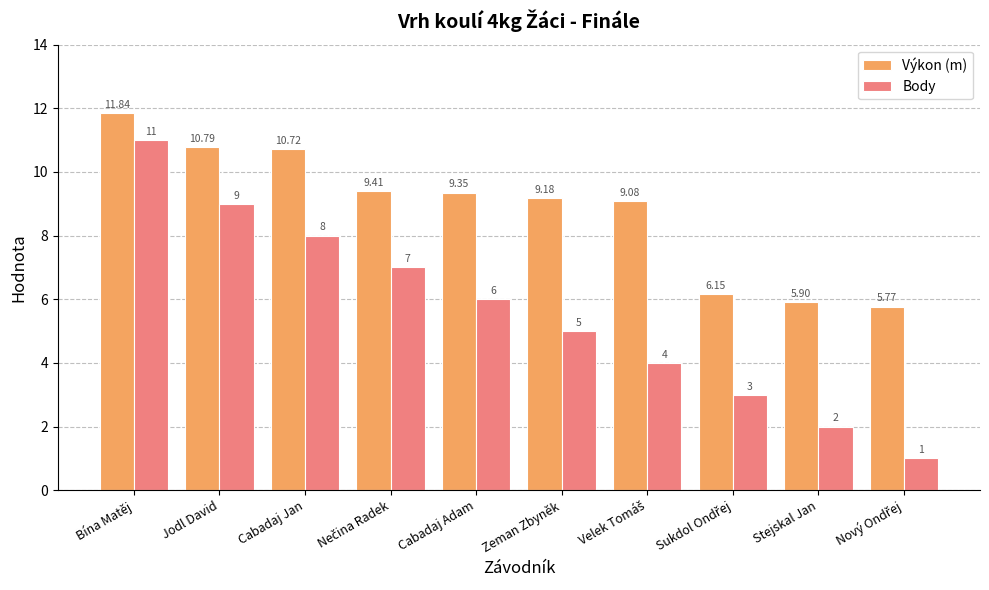

At which category does the chart reach its peak across all series?

Bína Matěj